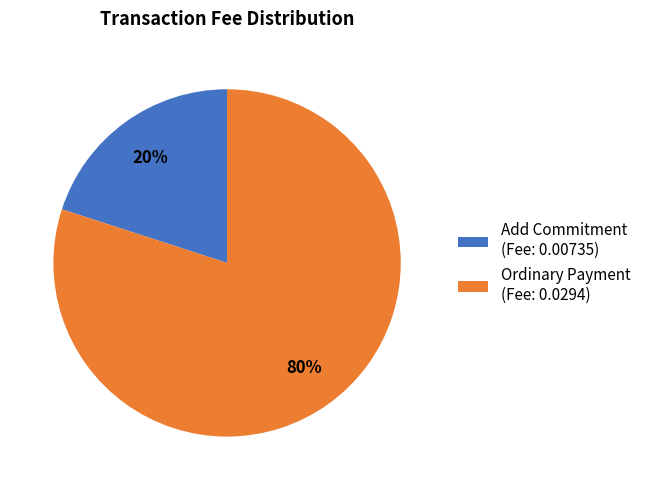

To the nearest percent, what is the difference between the largest and smallest slice percentages?

60%